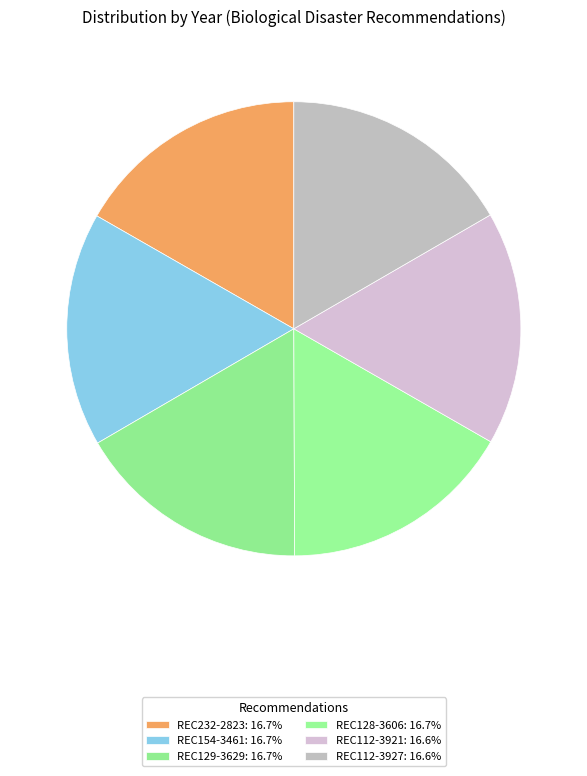

Rank the categories by value from lowest to highest.

REC112-3921, REC112-3927, REC129-3629, REC128-3606, REC154-3461, REC232-2823